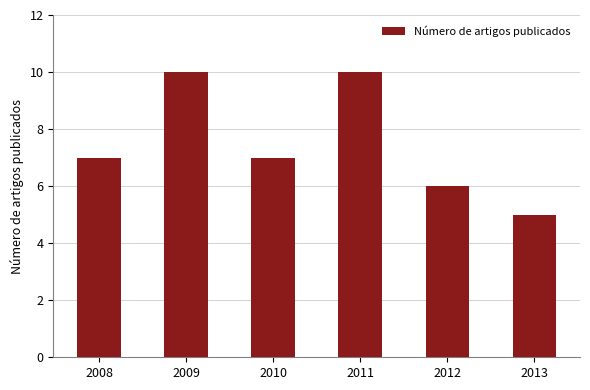

What is the smallest value displayed?

5